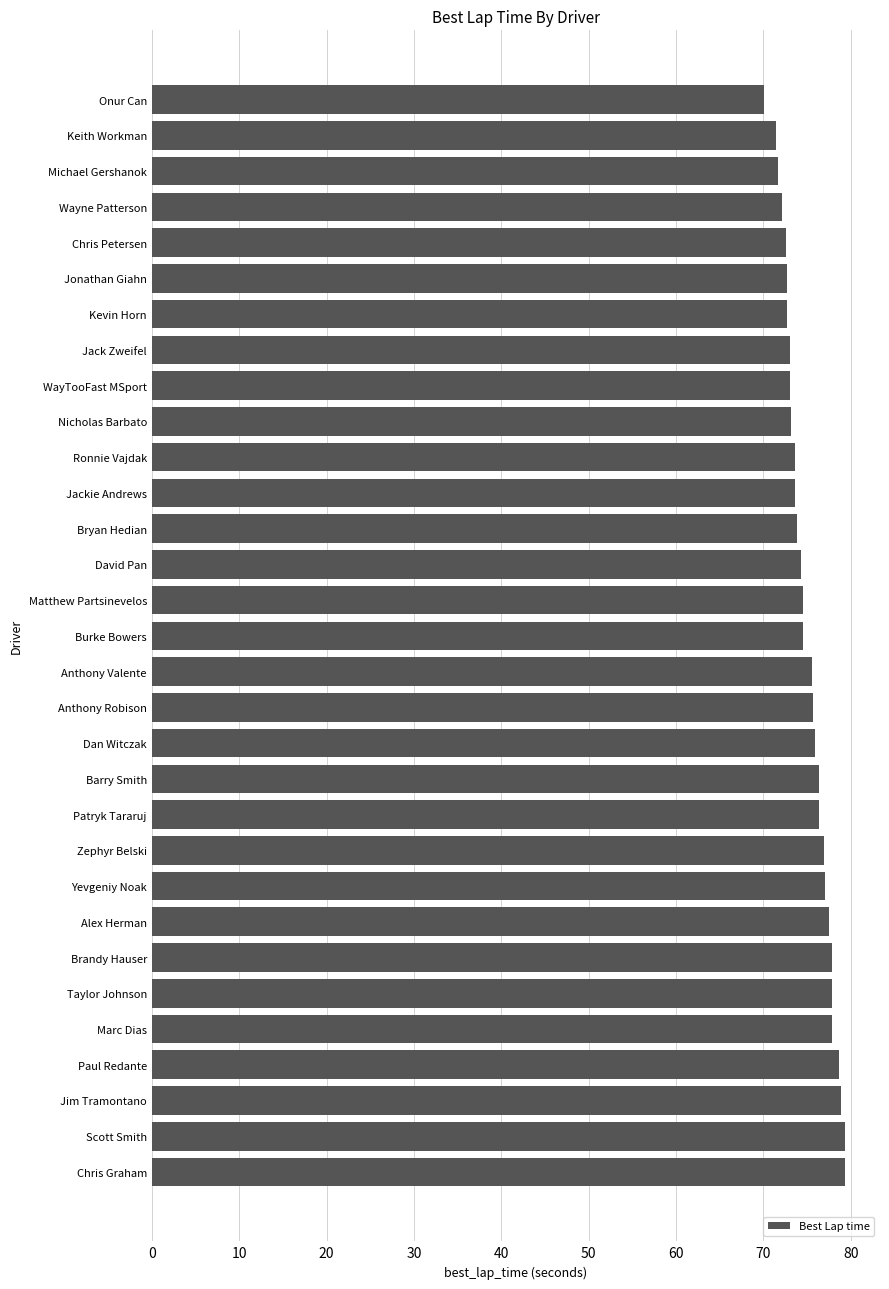

Does the chart contain stacked bars?

No